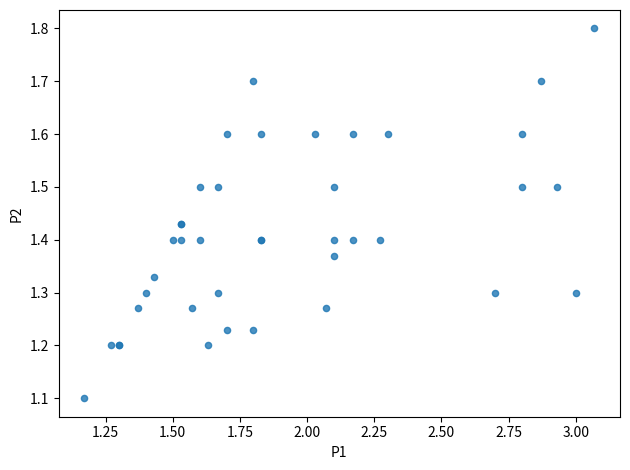

What Y value in the scatter plot is closest to 1?

1.1